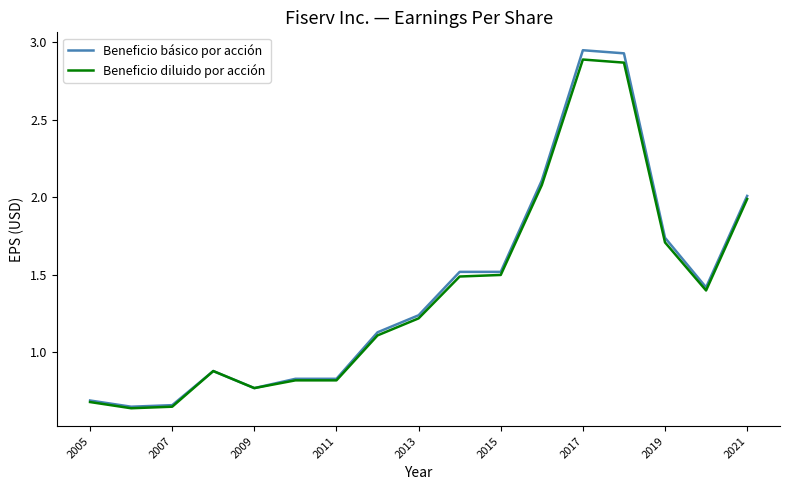

What is the difference between the maximum and second lowest values in the Beneficio diluido por acción series?

2.2